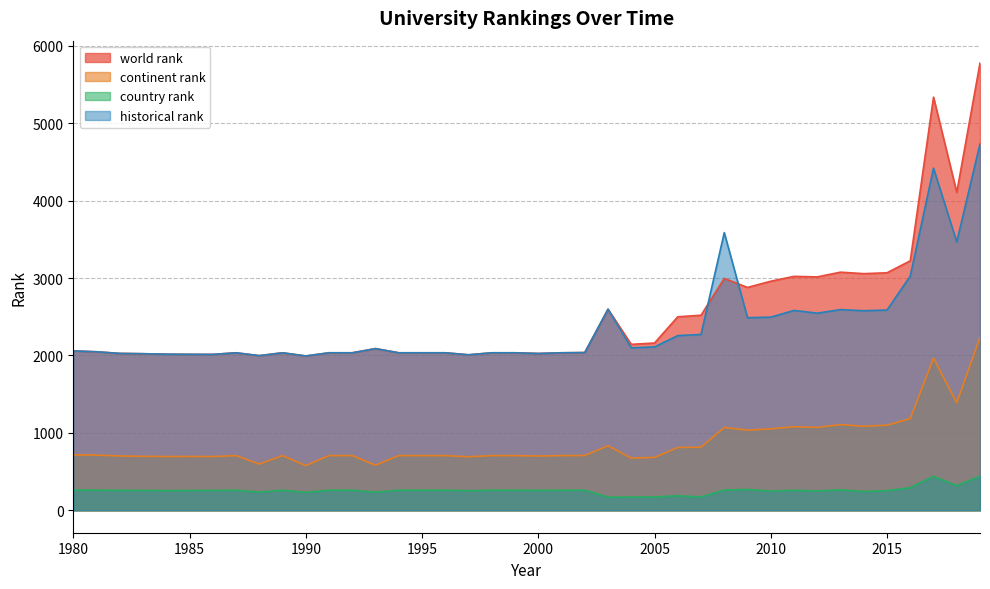

At which category is the sum across all series the highest?

2019